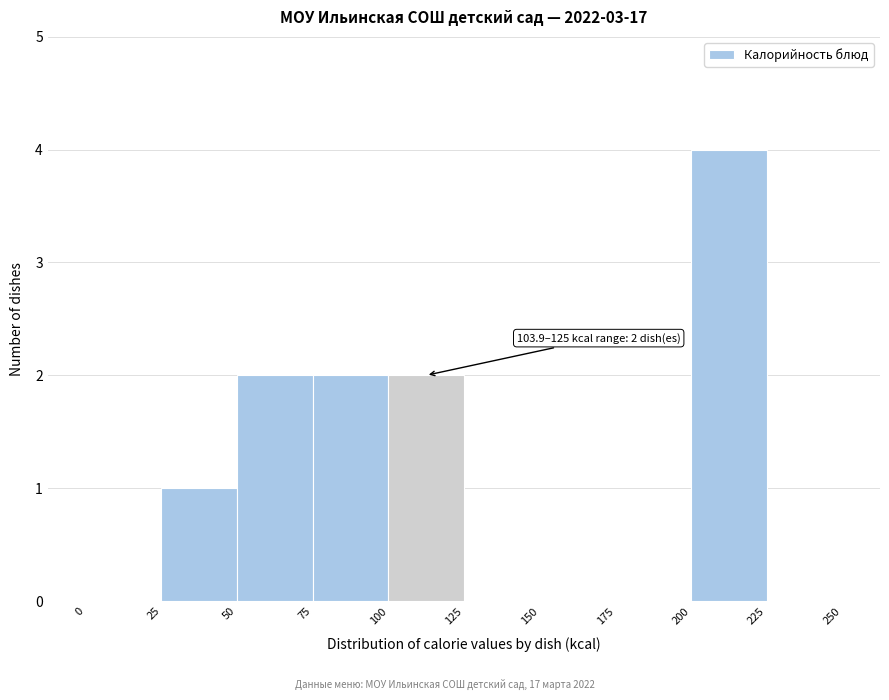

Which range on the x-axis has the tallest bar?

200 to 225